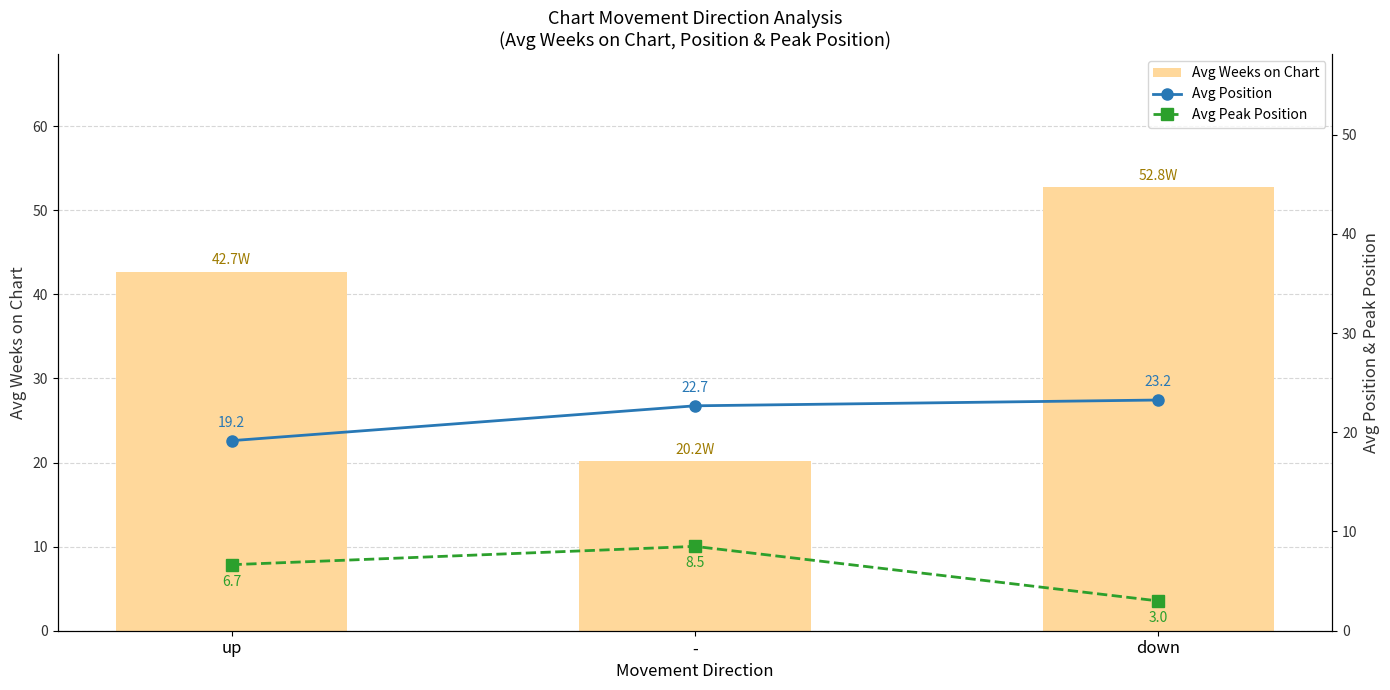

At down, list the series in order from smallest to largest.

Avg Peak Position, Avg Position, Avg Weeks on Chart